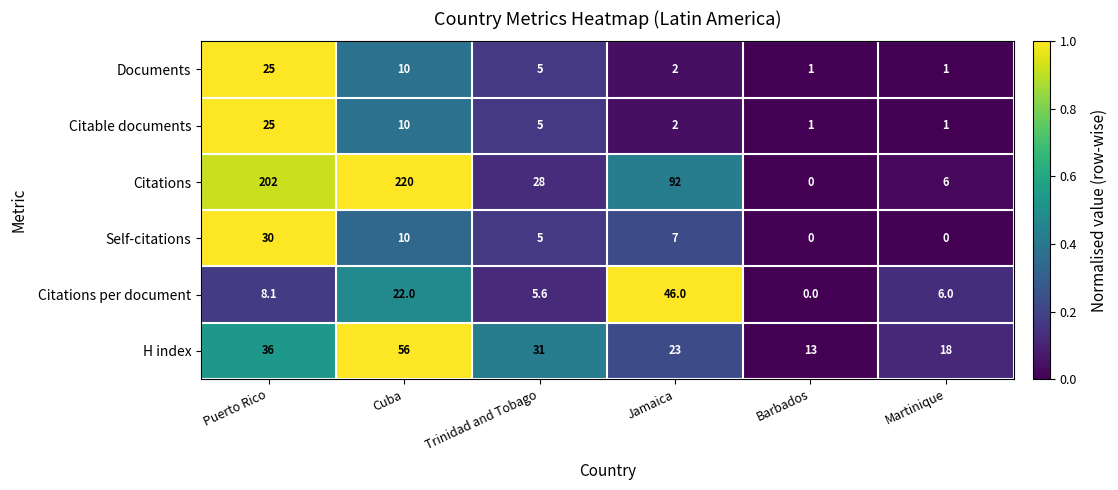

Rank the categories by H index value from lowest to highest.

Barbados, Martinique, Jamaica, Trinidad and Tobago, Puerto Rico, Cuba